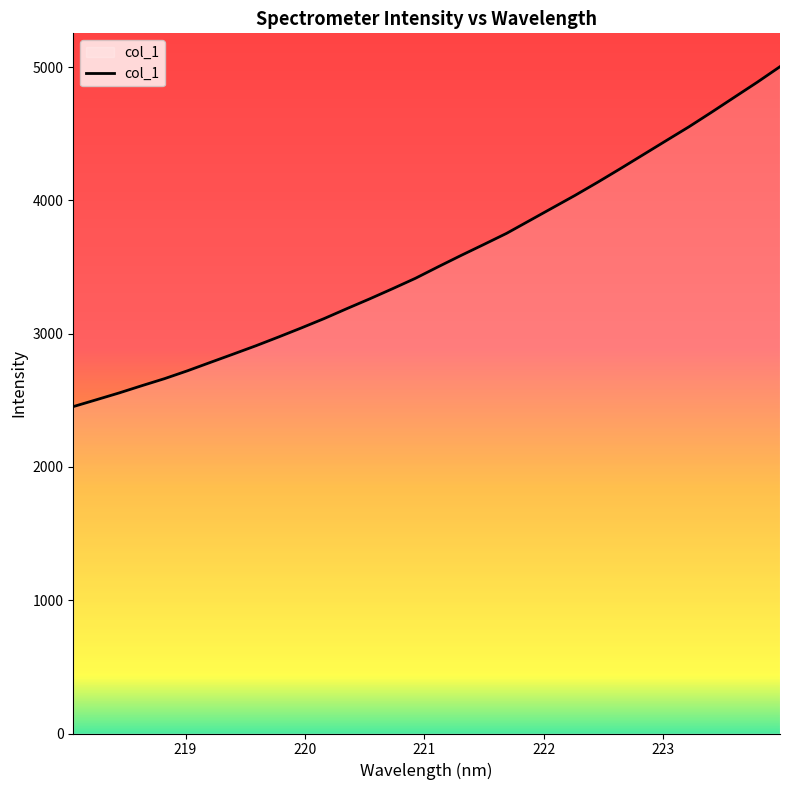

What is the greatest value displayed?

5002.6